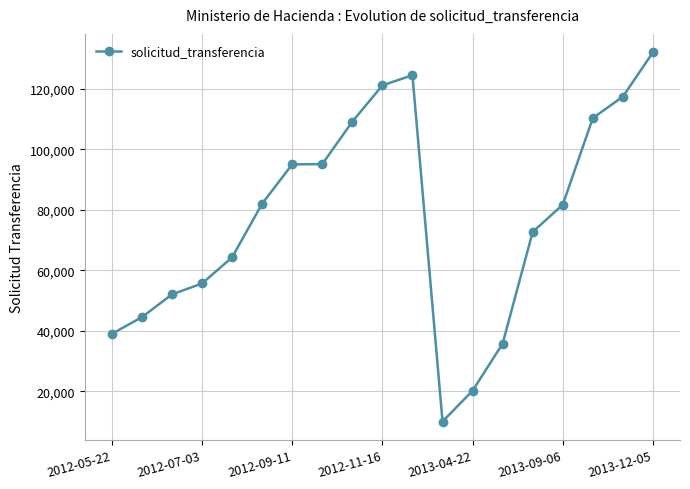

True or false: there are more than 0 points higher than both neighbors.

True